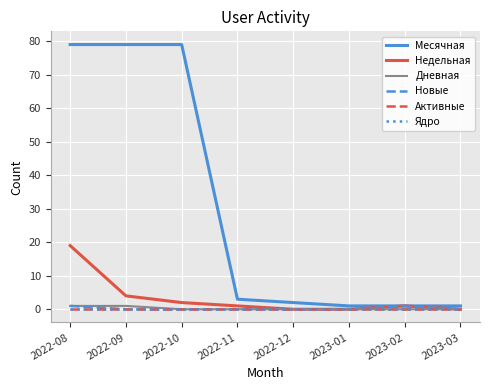

At which category is the sum across all series the highest?

2022-08